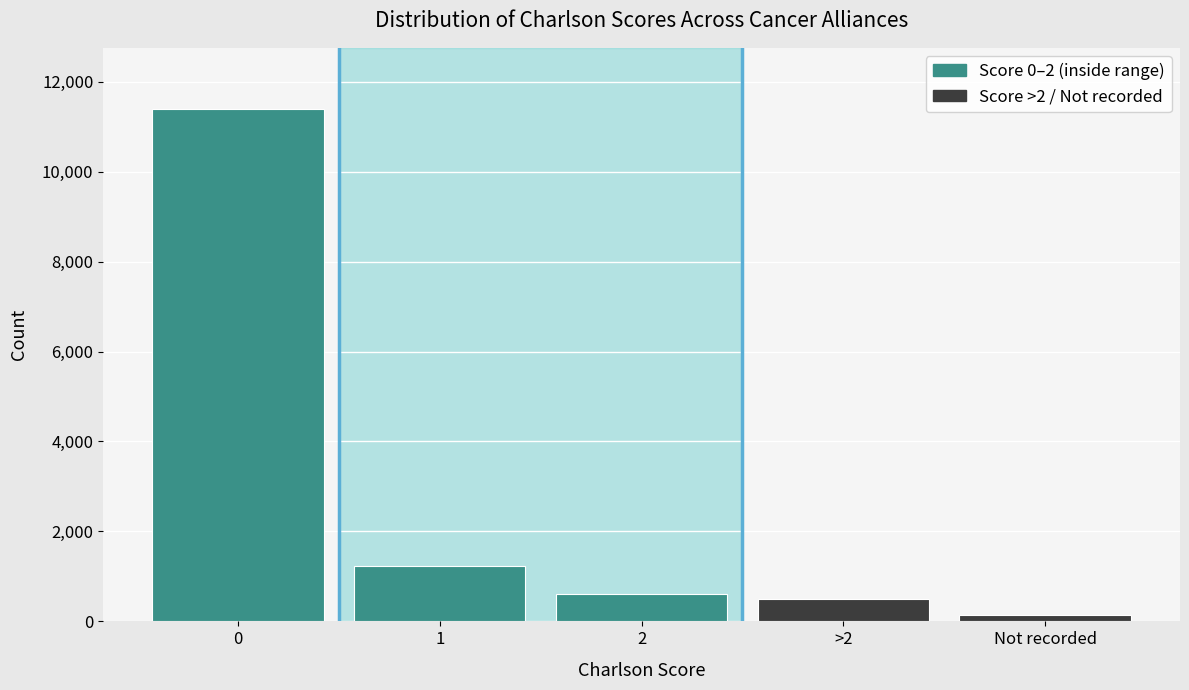

Reading left to right, what are all the values shown in this chart?

11386	1239	612	499	153